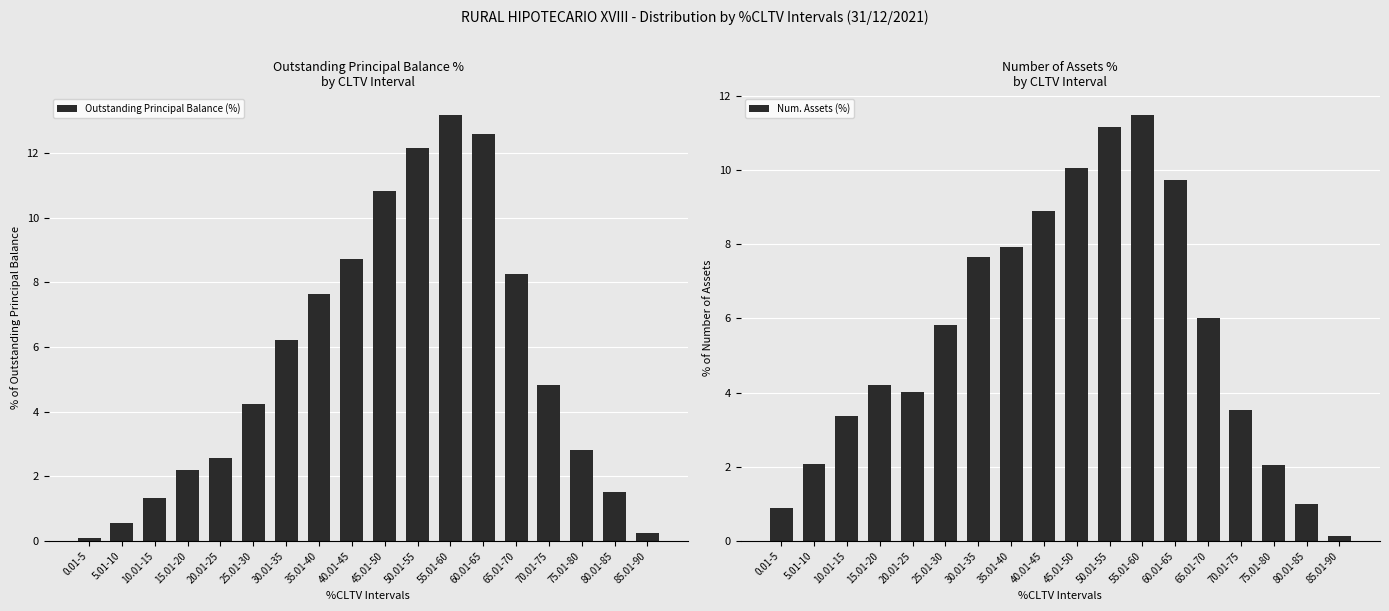

Rank the series at 50.01-55 from highest to lowest value.

Outstanding Principal Balance (%), Num. Assets (%)